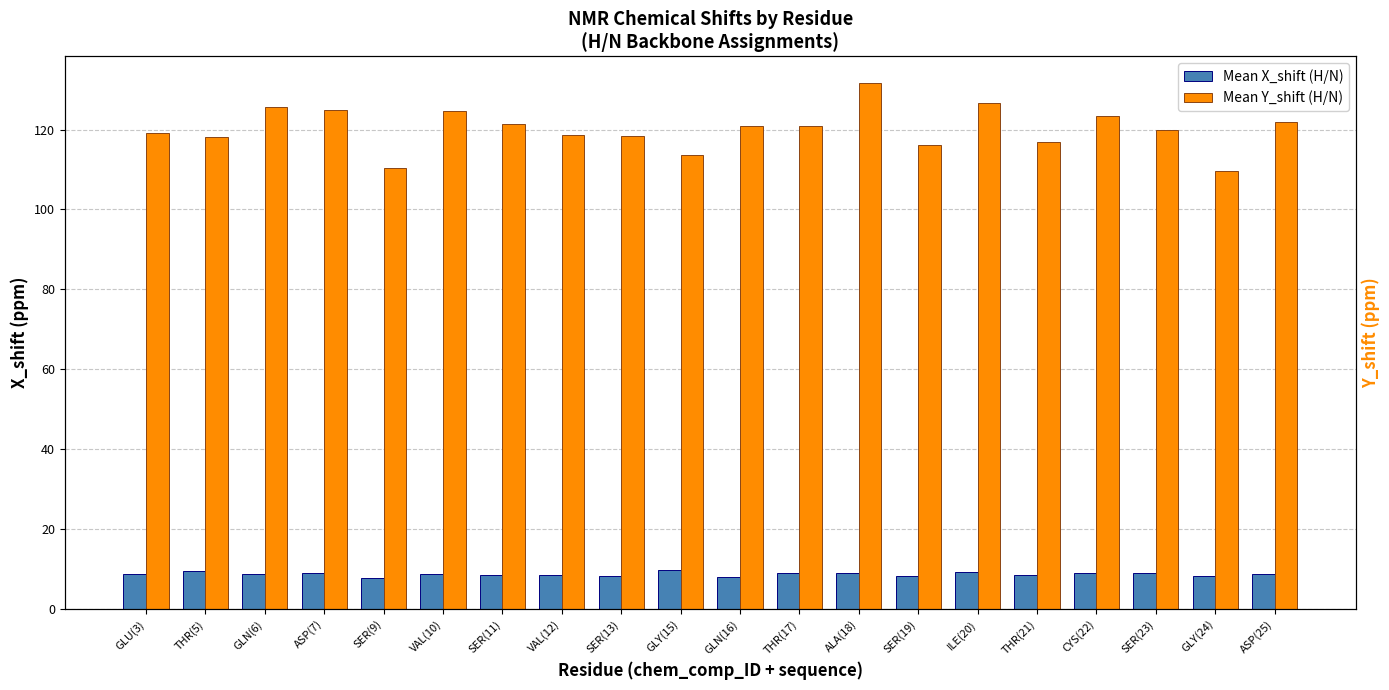

Between GLN(16) and SER(9), which is larger?

GLN(16)